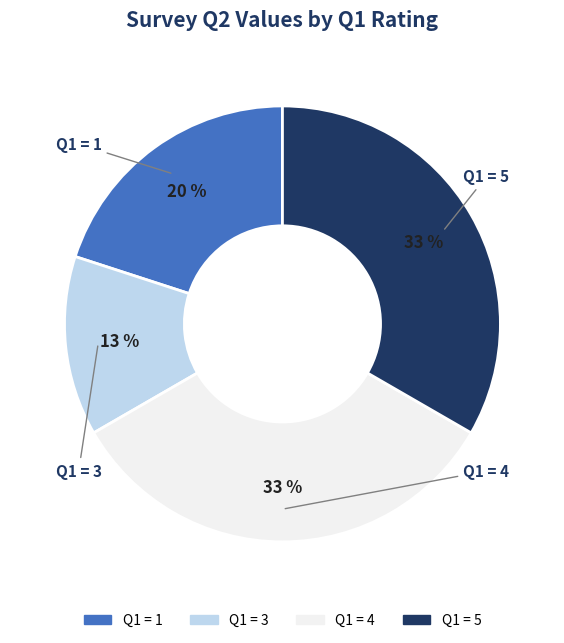

Is there a majority slice in this chart?

No